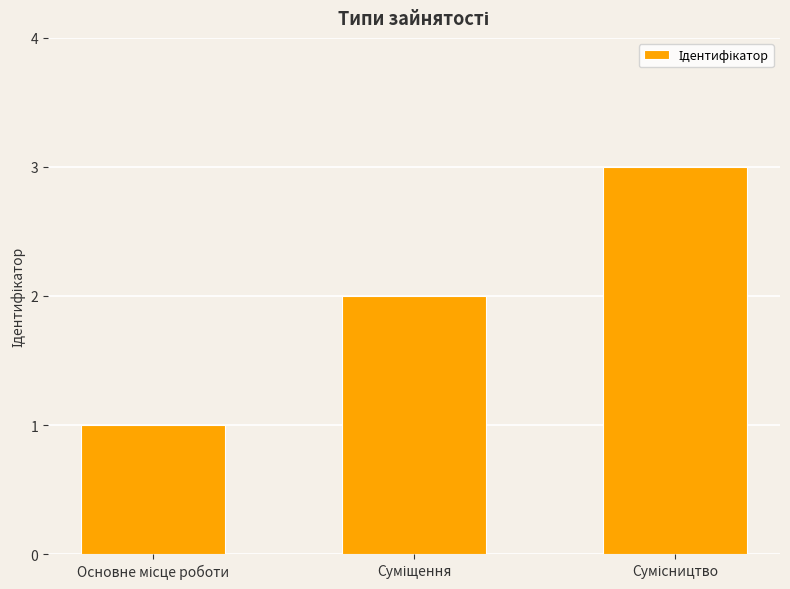

What is the maximum value shown in the chart?

3